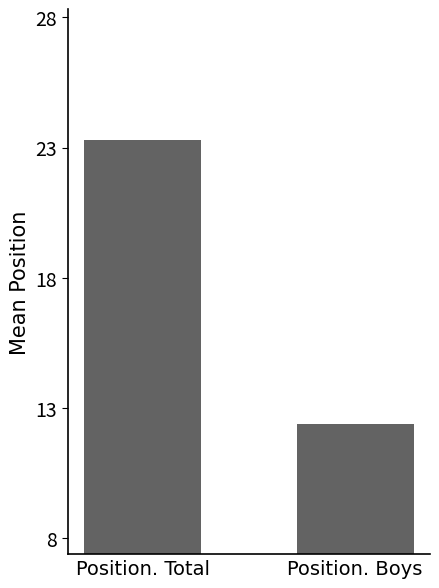

How many data points are less than 23?

1